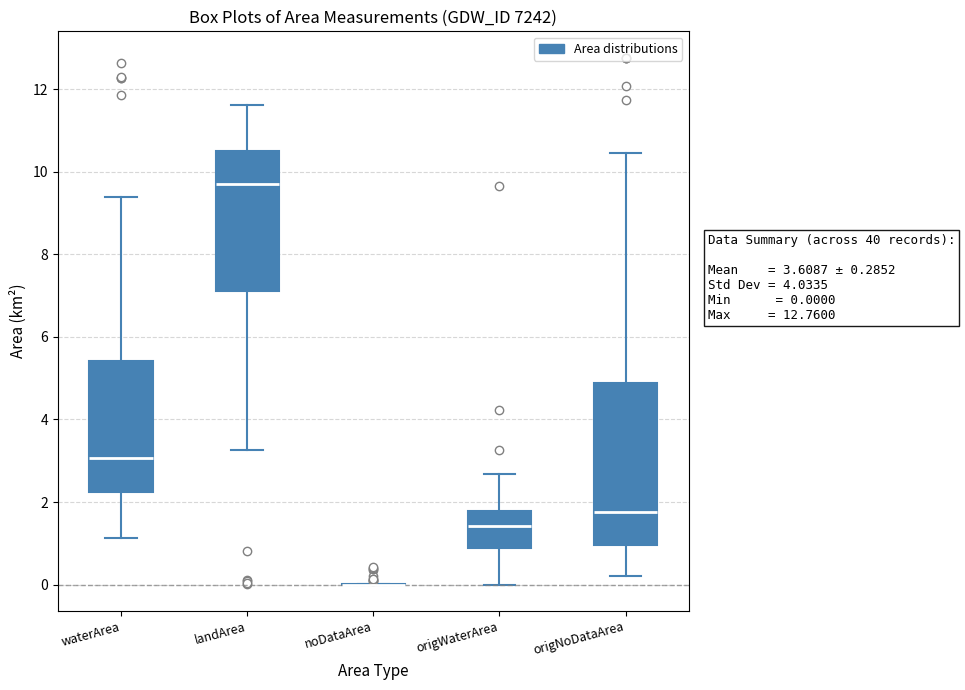

Comparing the boxes themselves (not the whiskers), which one is the tallest?

origNoDataArea